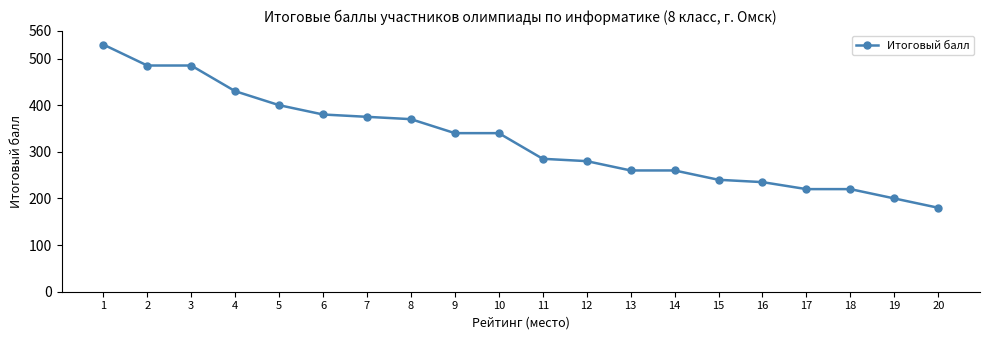

Reading right to left, transcribe all the data shown in this chart.

180	200	220	220	235	240	260	260	280	285	340	340	370	375	380	400	430	485	485	530